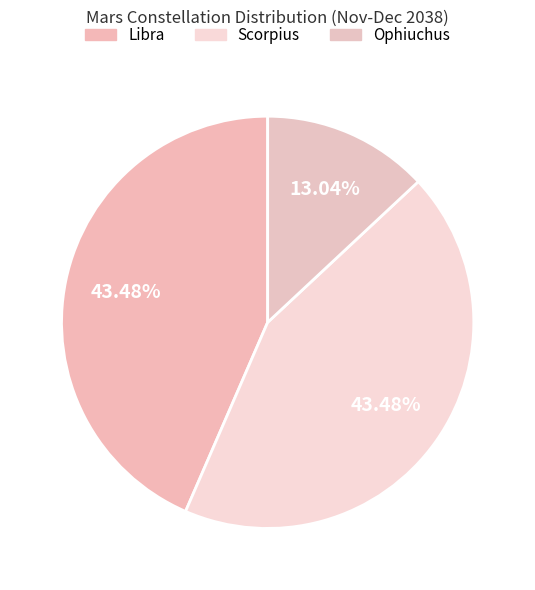

How many slices are in this pie chart?

3